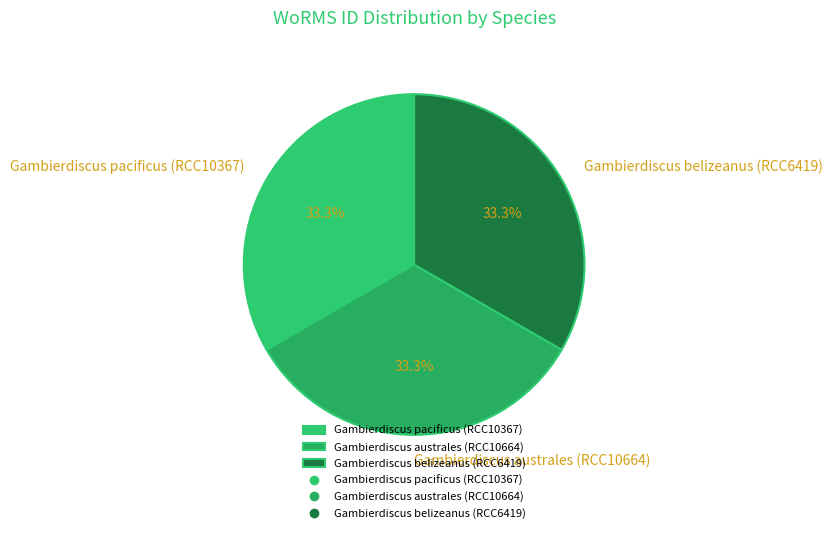

What percentage is the Gambierdiscus australes (RCC10664) slice, to the nearest percent?

33%